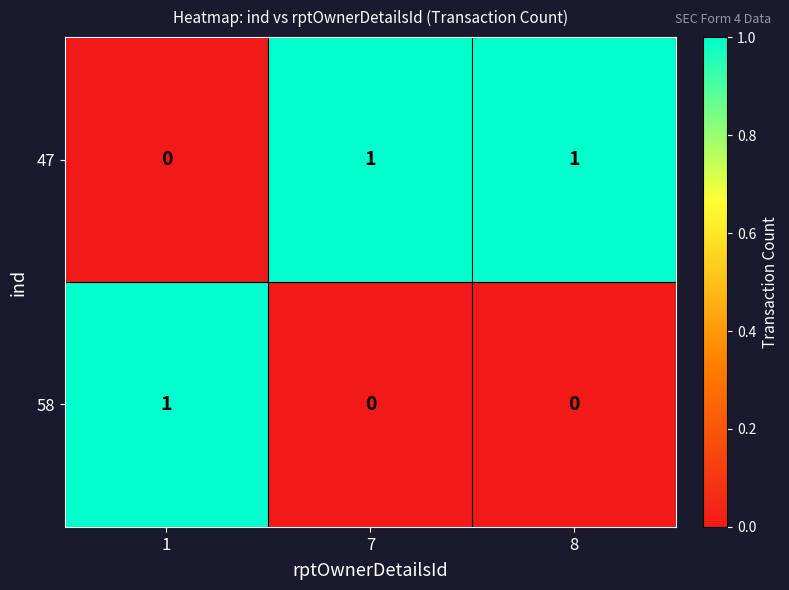

List the series in order of their overall mean, highest first.

47, 58